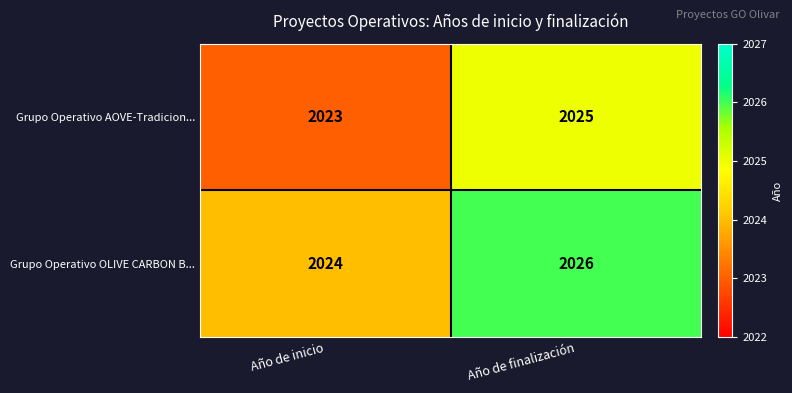

The value of Grupo Operativo AOVE-Tradicion... at Año de finalización is 813. True or false?

False